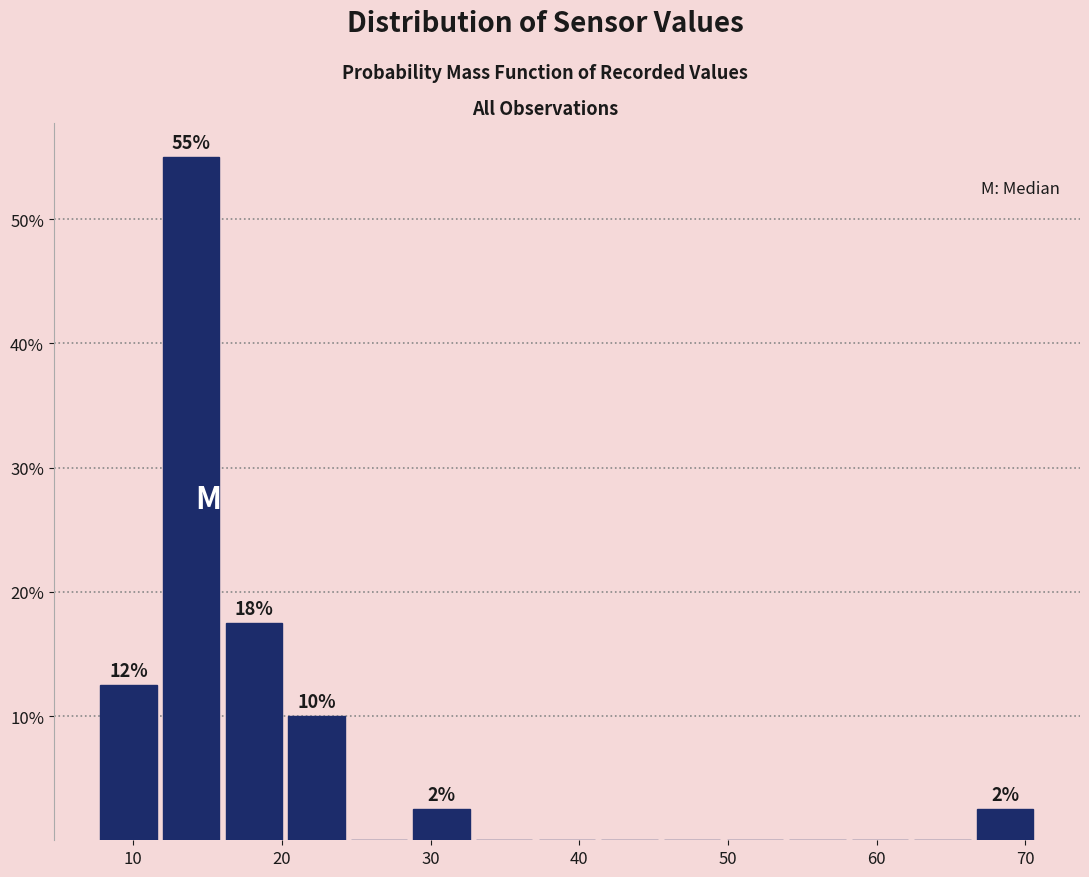

Which range on the x-axis has the tallest bar?

12 to 16